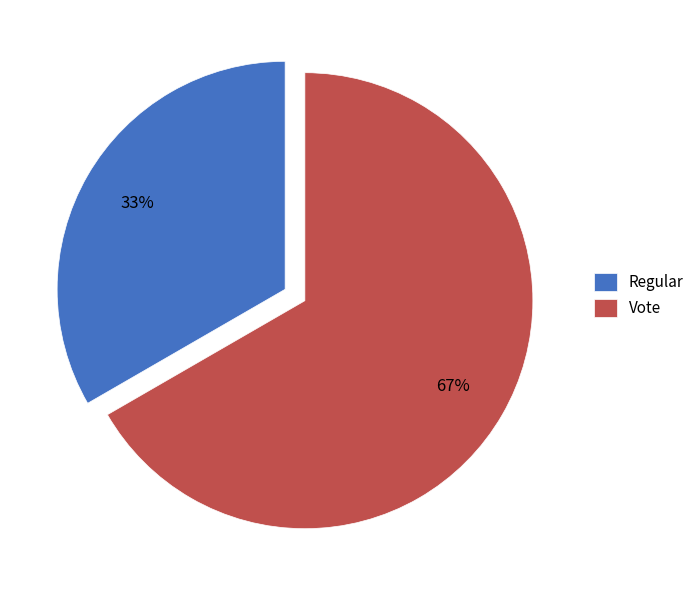

How many segments does this pie chart have?

2